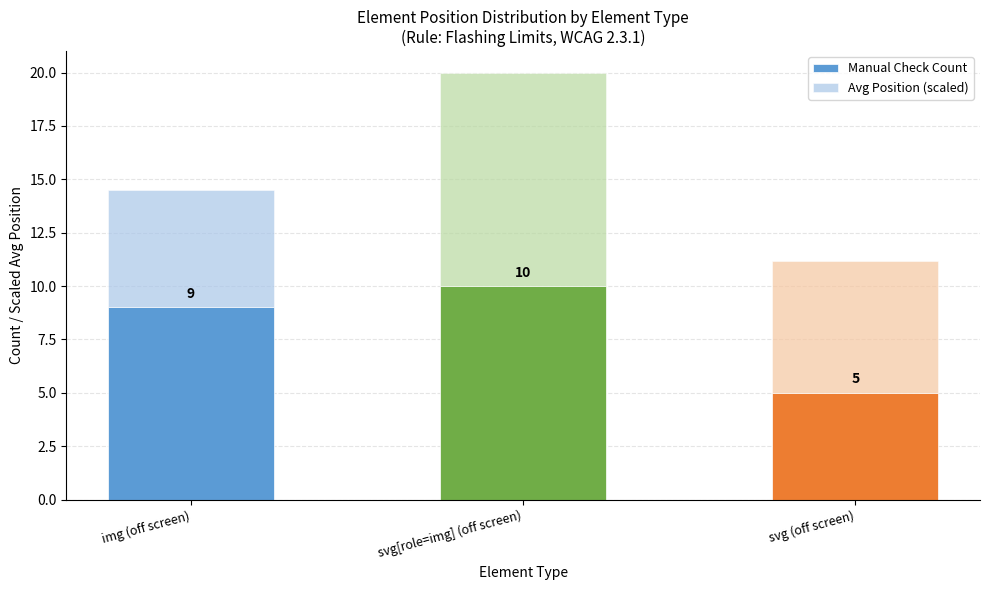

The Manual Check Count series shows 5.0 at svg (off screen). True or false?

True